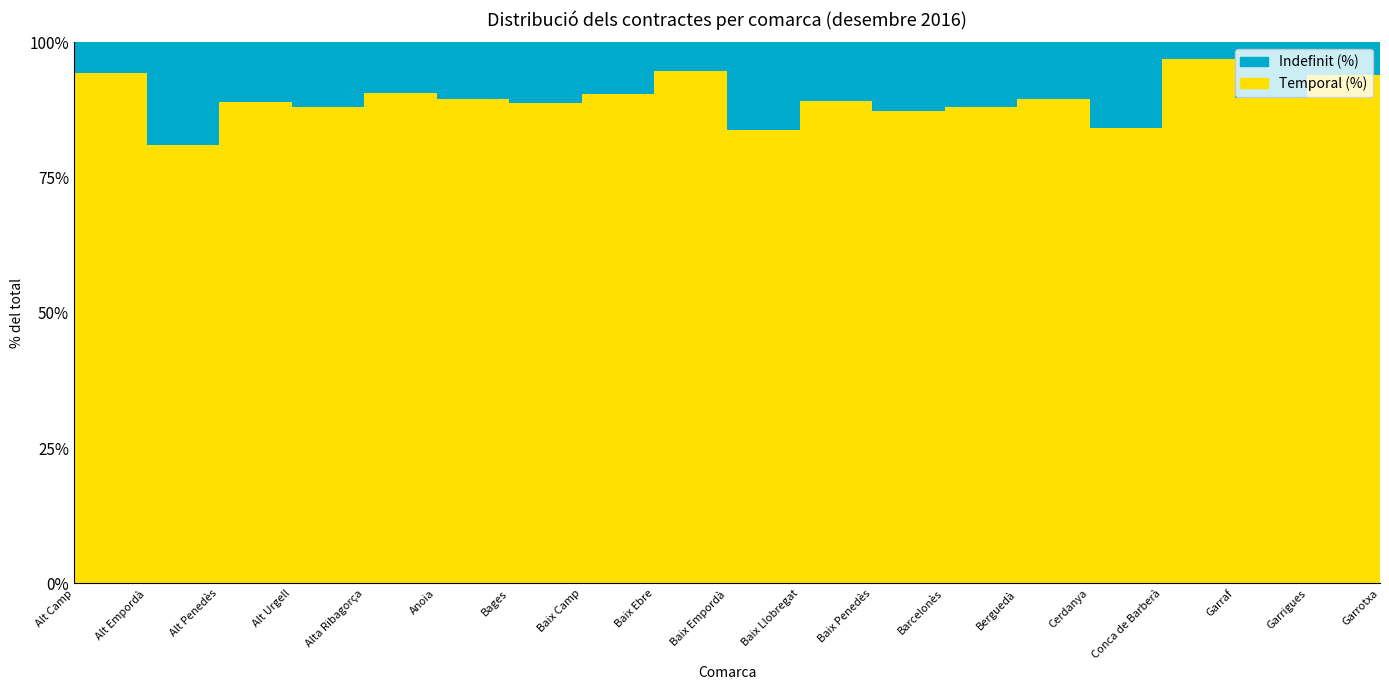

Reading left to right, list all the values displayed in this chart.

Indefinit (%): Alt Camp=5.7	Alt Empordà=19.1	Alt Penedès=11.1	Alt Urgell=11.9	Alta Ribagorça=9.3	Anoia=10.5	Bages=11.2	Baix Camp=9.6	Baix Ebre=5.3	Baix Empordà=16.3	Baix Llobregat=10.8	Baix Penedès=12.6	Barcelonès=11.9	Berguedà=10.5	Cerdanya=15.8	Conca de Barberà=3.2	Garraf=10.3	Garrigues=6.0	Garrotxa=16.6
Temporal (%): Alt Camp=94.3	Alt Empordà=80.9	Alt Penedès=88.9	Alt Urgell=88.1	Alta Ribagorça=90.7	Anoia=89.5	Bages=88.8	Baix Camp=90.4	Baix Ebre=94.7	Baix Empordà=83.7	Baix Llobregat=89.2	Baix Penedès=87.4	Barcelonès=88.1	Berguedà=89.5	Cerdanya=84.2	Conca de Barberà=96.8	Garraf=89.7	Garrigues=94.0	Garrotxa=83.4